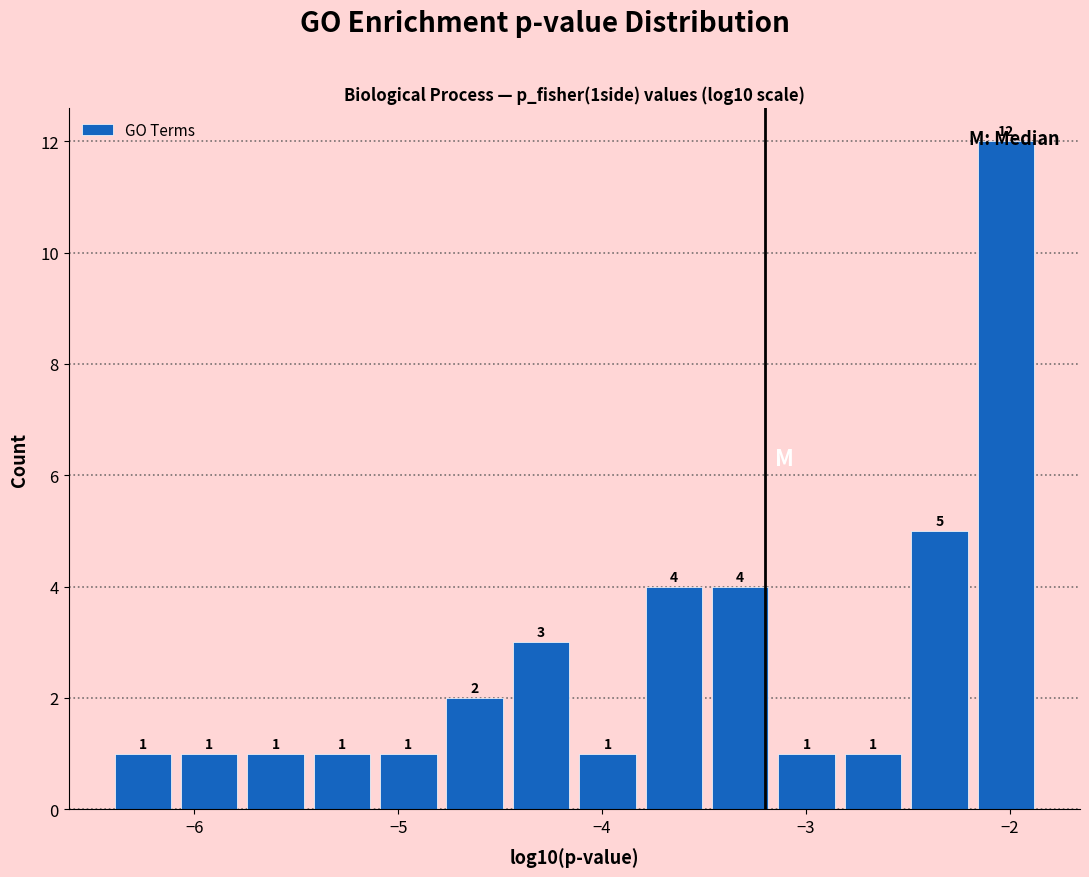

Read against the x-axis, roughly where is the centre of the tallest bar?

-2.0